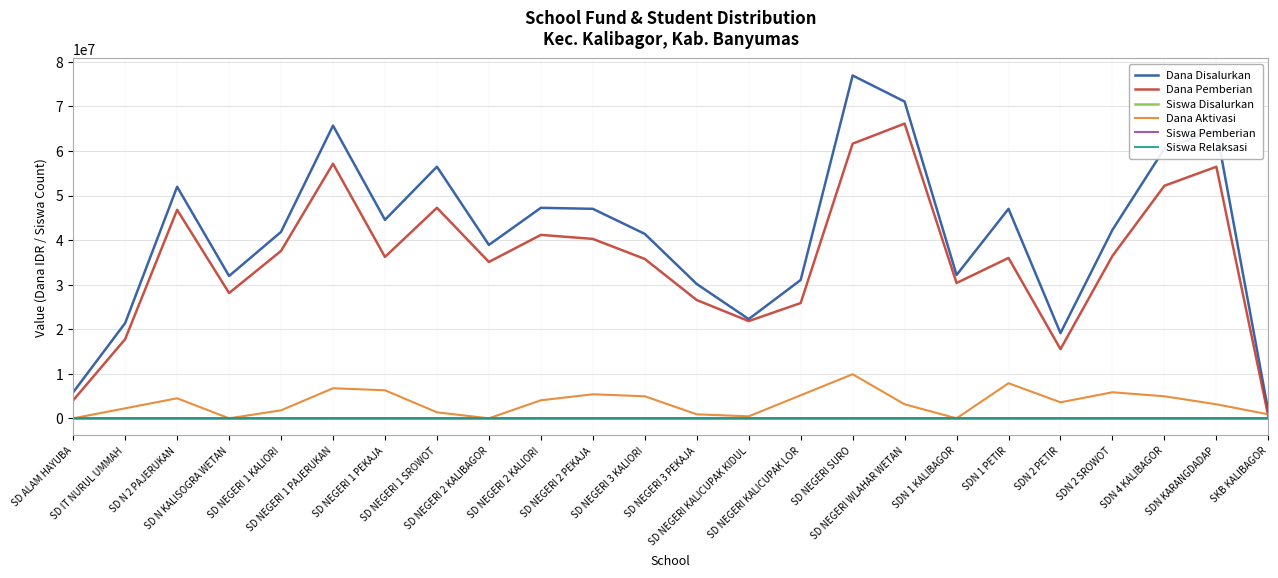

What is the maximum value for Dana Pemberian?

66150000